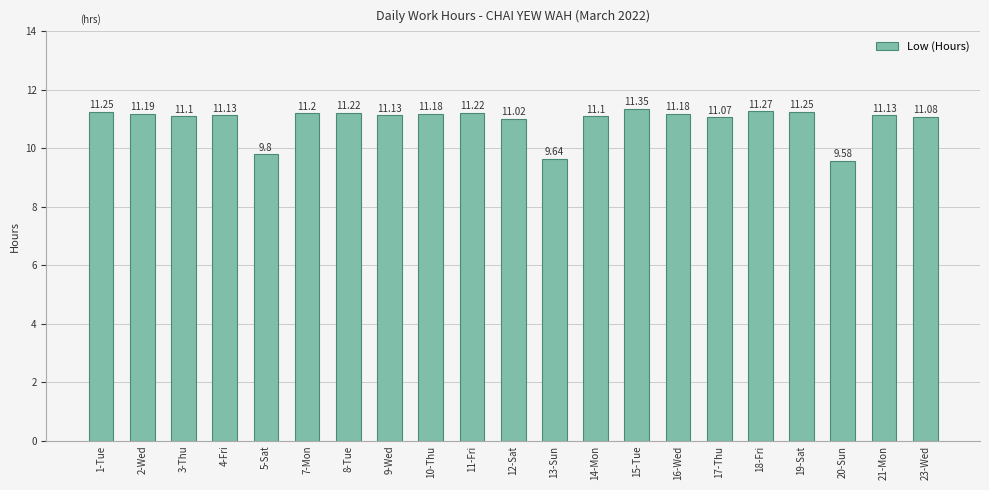

What position from the left is 15-Tue?

14